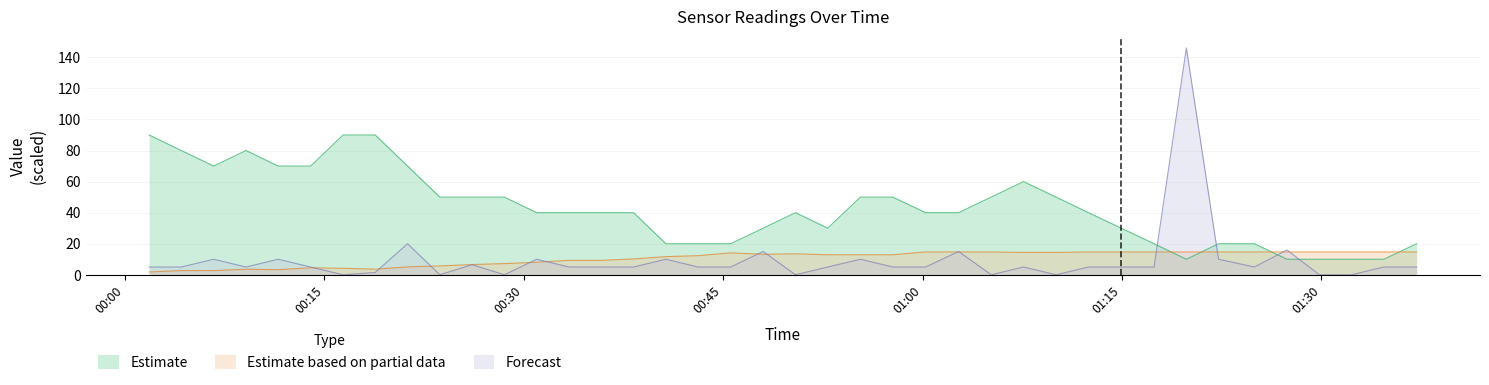

Which series has the largest range (max minus min)?

Forecast